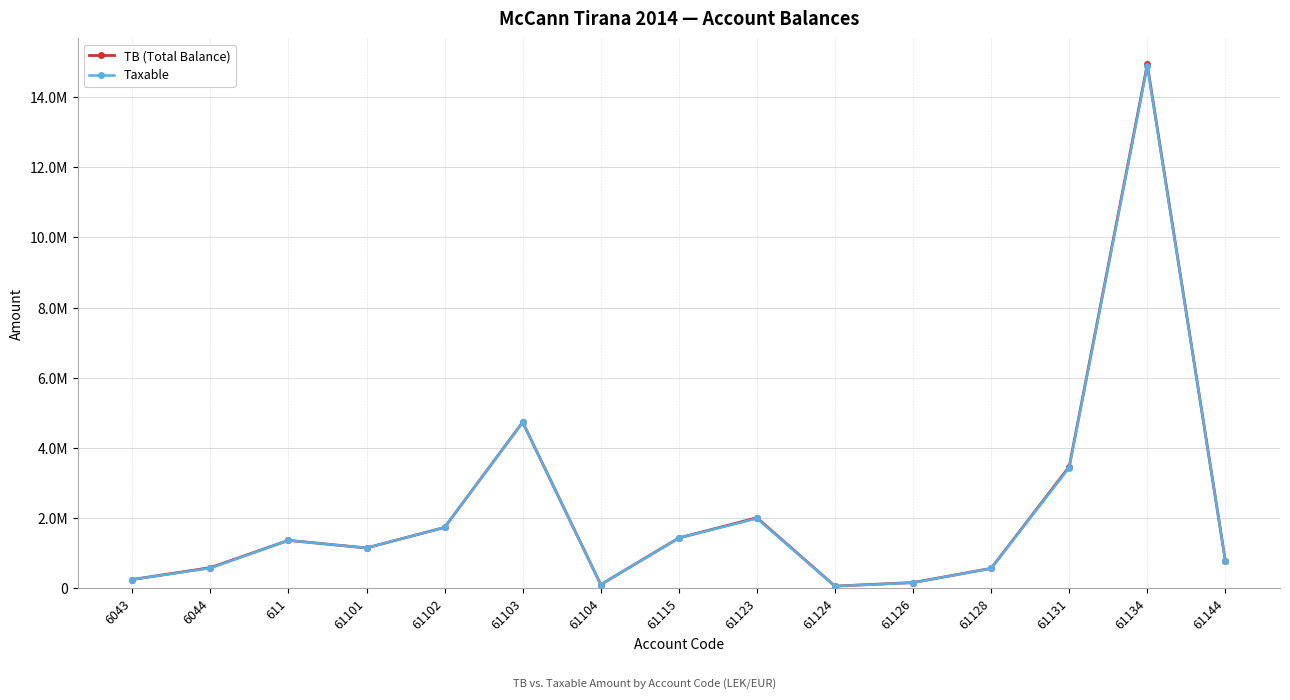

How many interior local peaks does the Taxable series have?

4